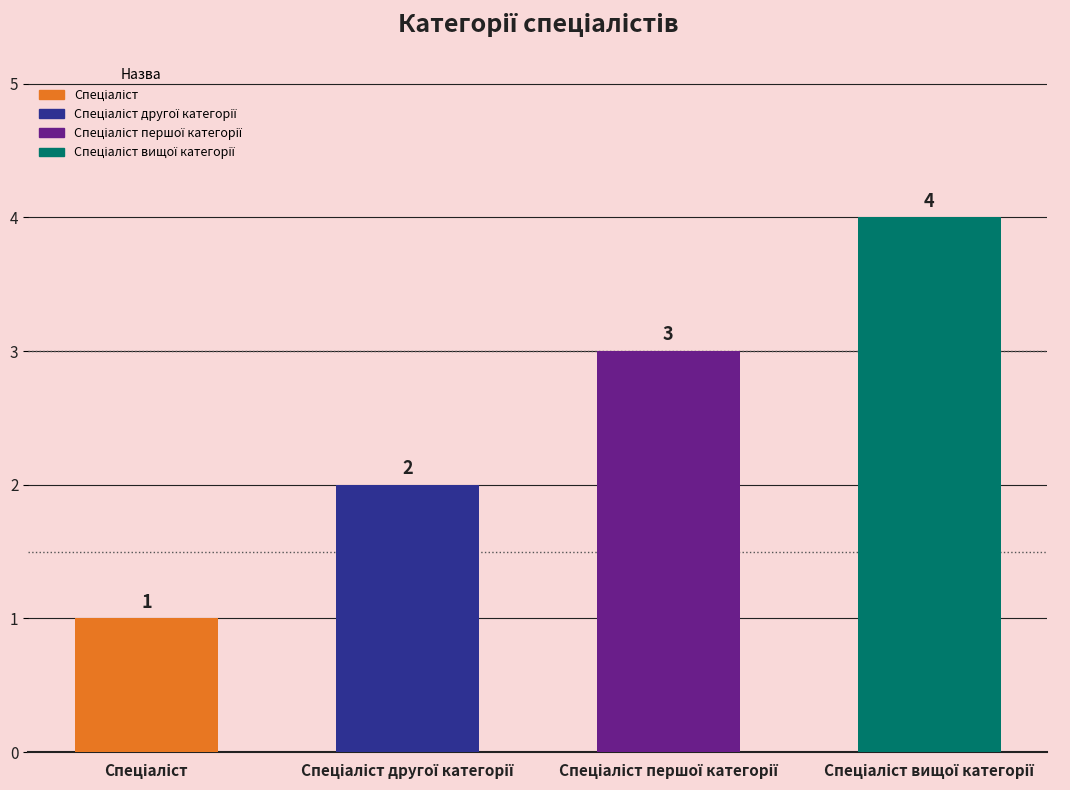

Reading left to right, transcribe all the data shown in this chart.

1	2	3	4